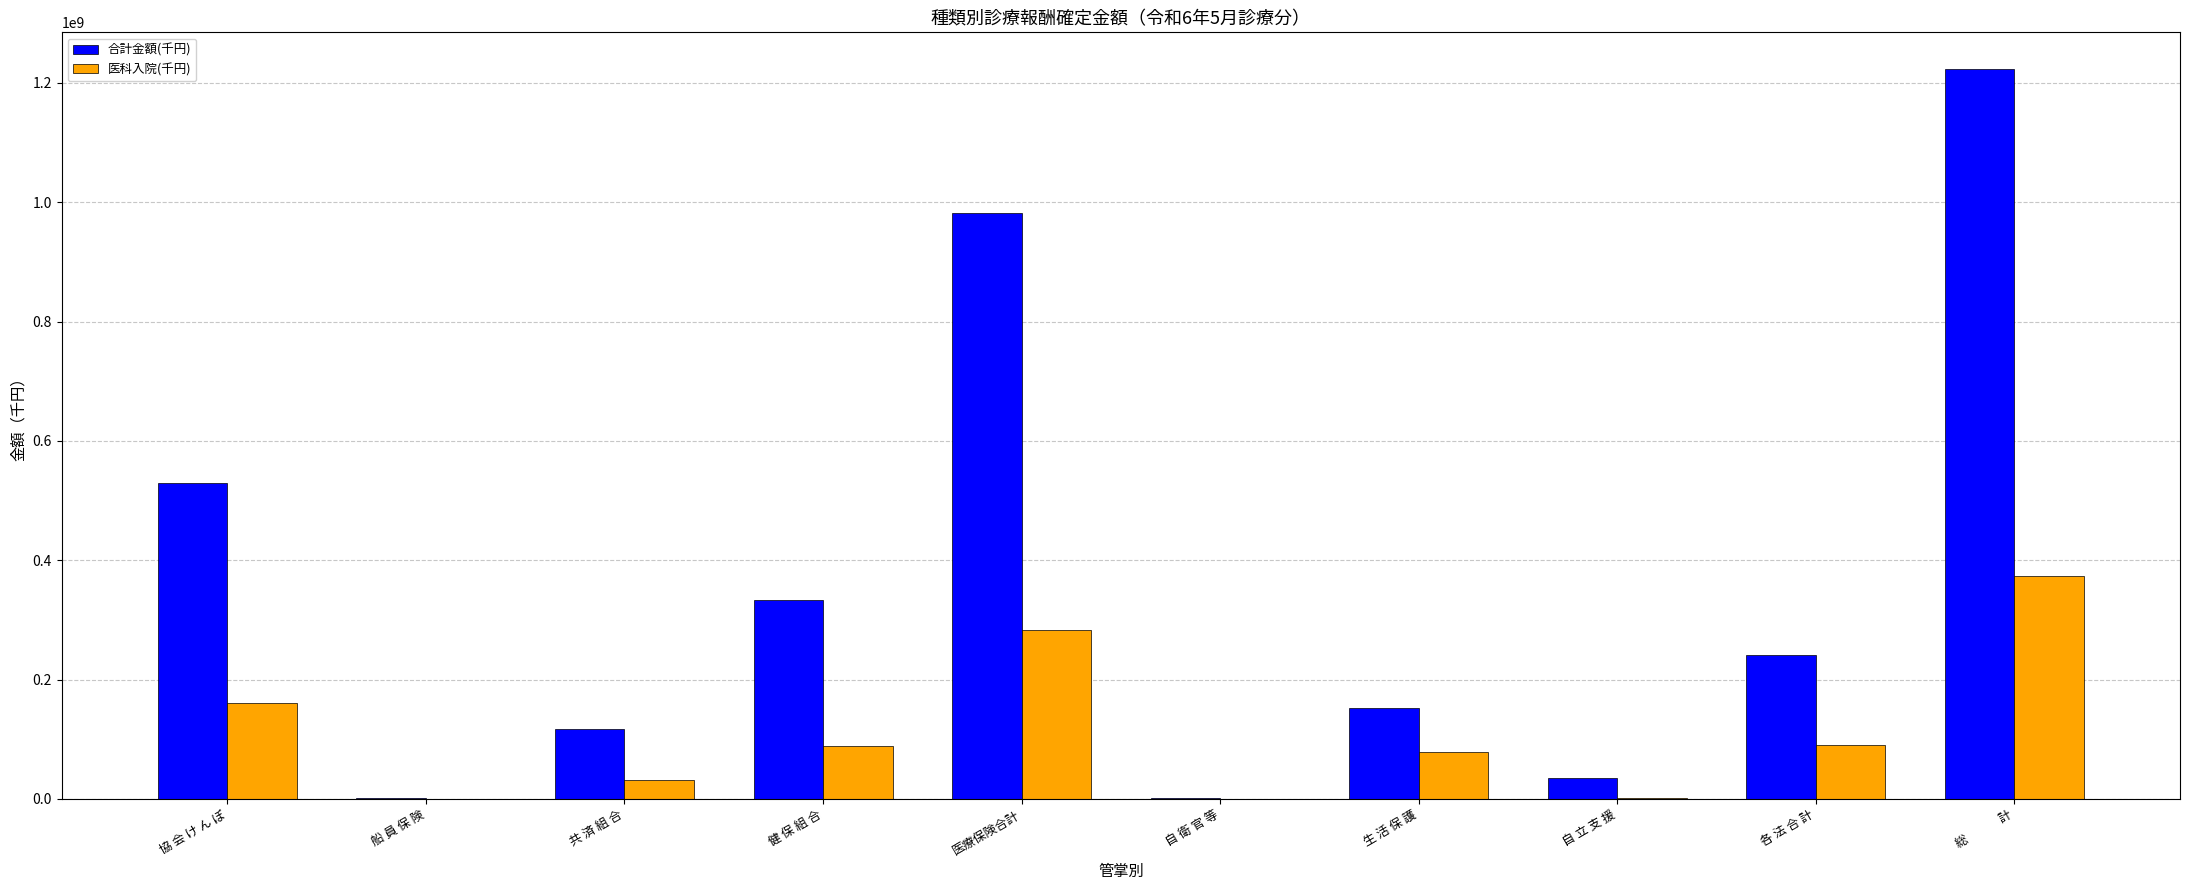

What is the greatest value displayed?

1223640583.6